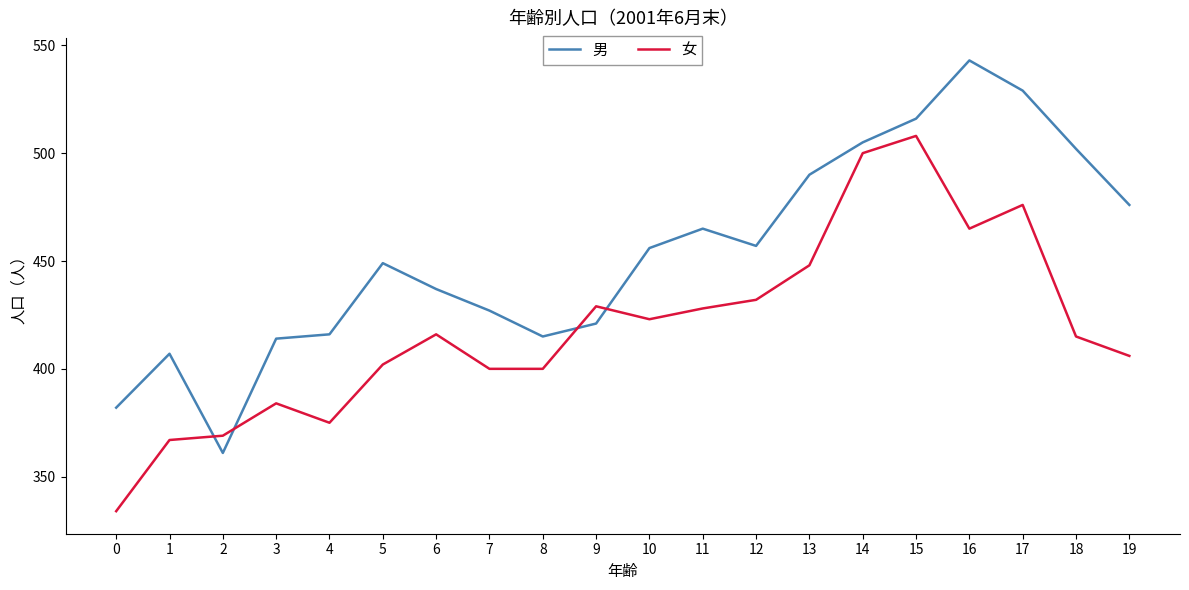

True or false: 女 has a value of 508 at 15.

True